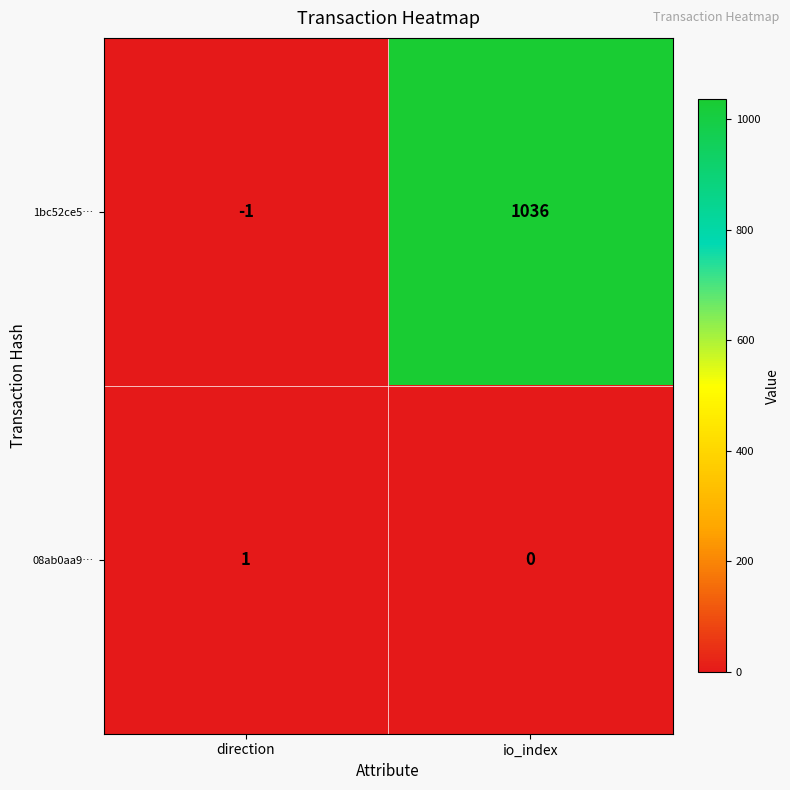

Is it true that 08ab0aa9… equals 1 at direction?

True